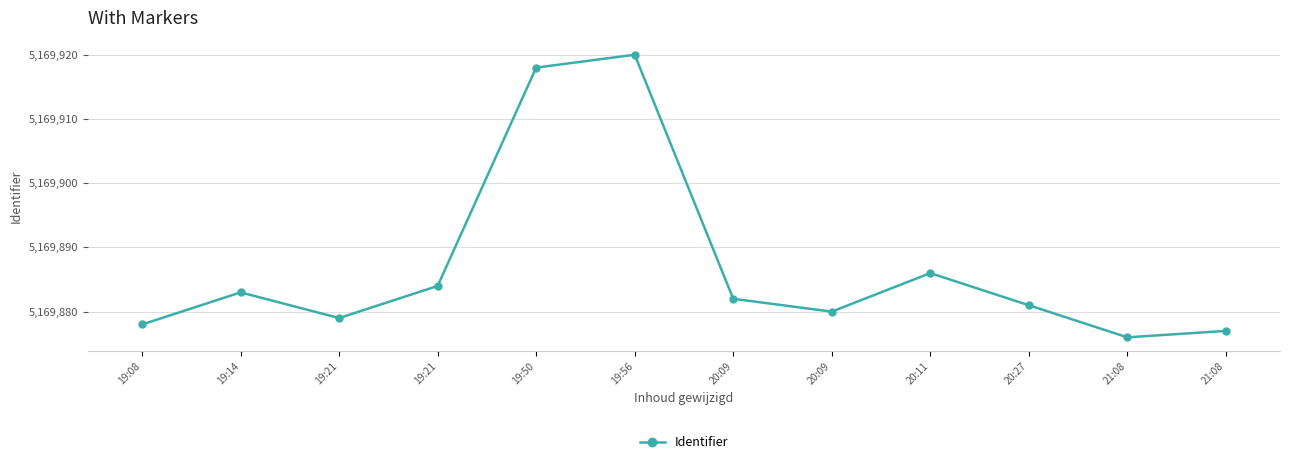

Is this an area chart (filled region under the line)?

No